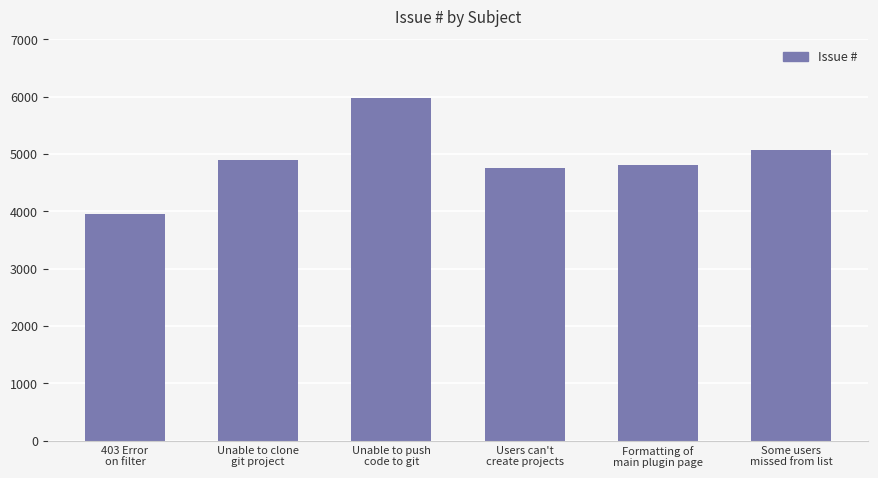

What is the sum of all values?

29436